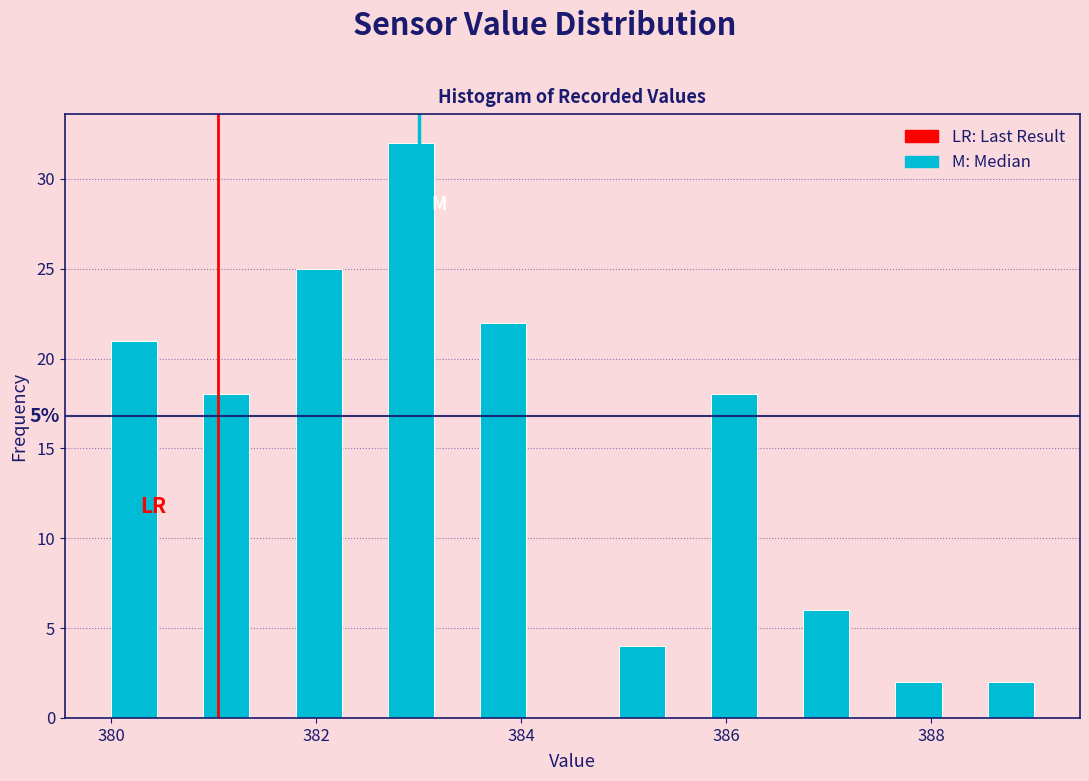

Read against the x-axis, roughly where is the centre of the tallest bar?

383.0